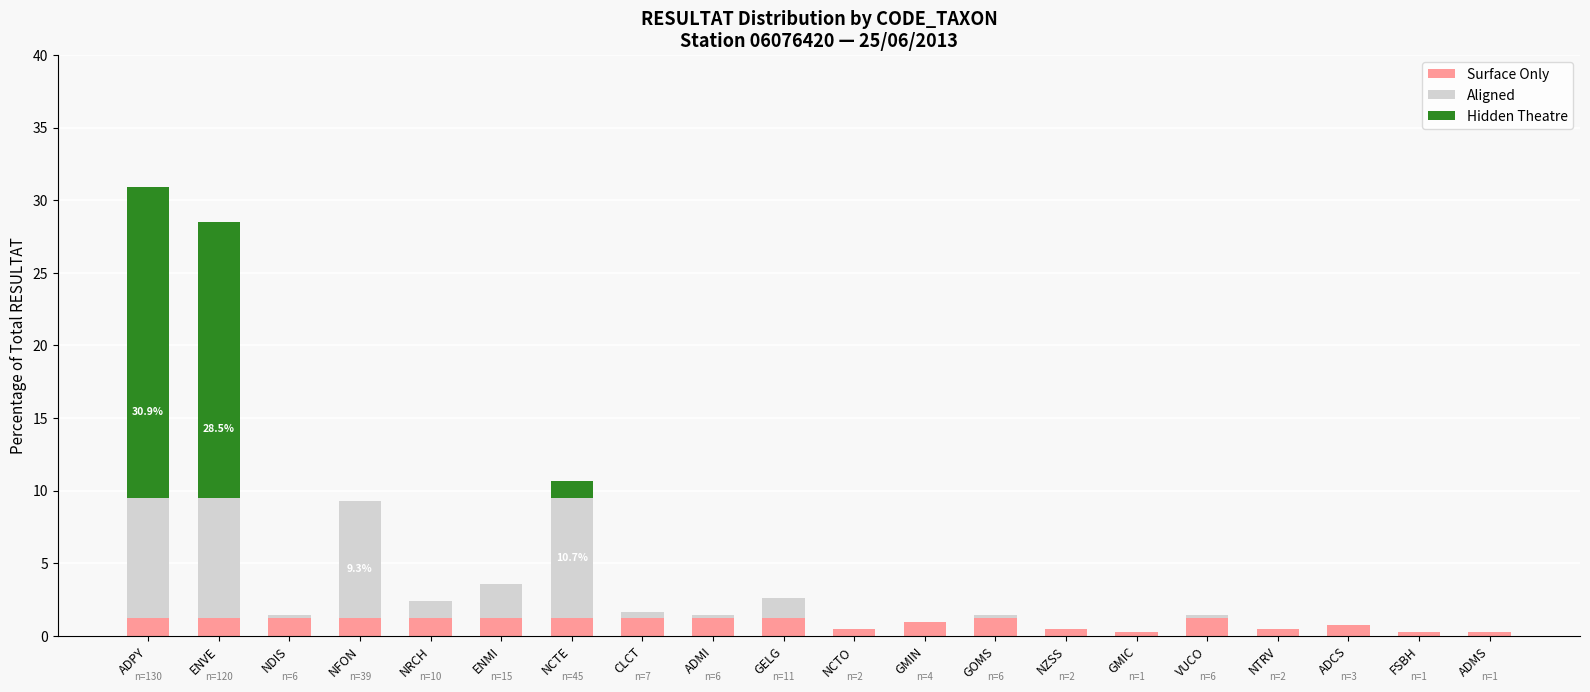

What is the highest value of the Surface Only series?

1.2